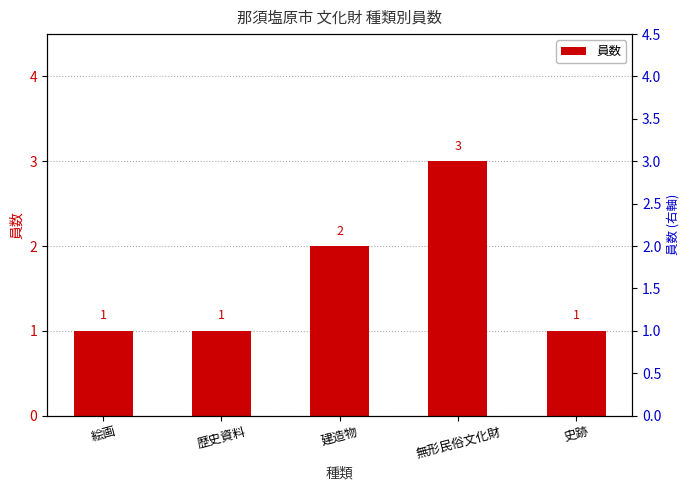

The value at 絵画 is 2. True or false?

False